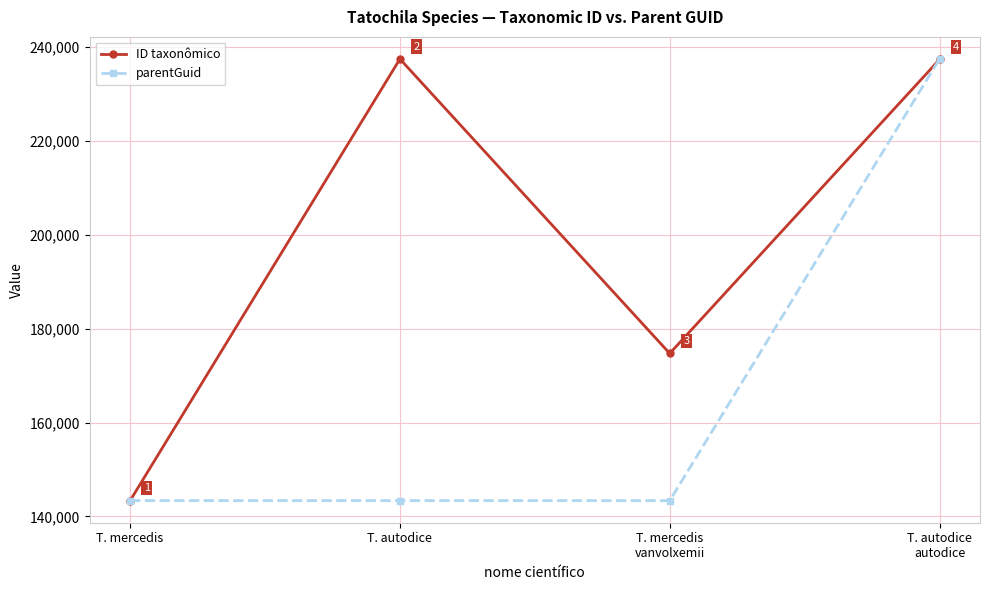

What is the label of the 3rd point from the right?

T. autodice